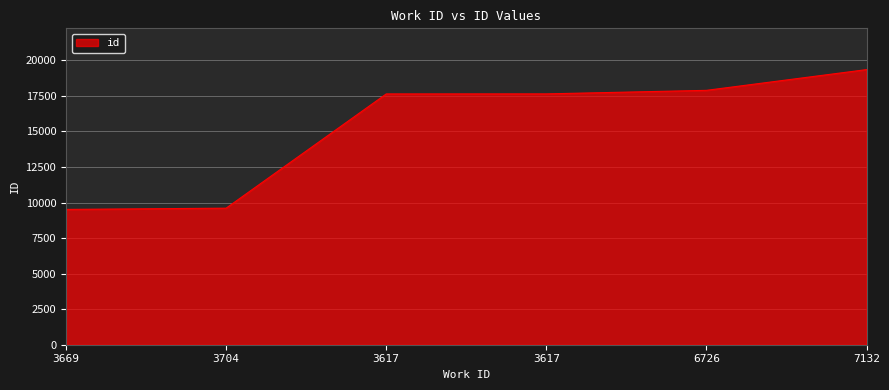

Approximately how many times larger is the value at 7132 compared to 3617?

1.1